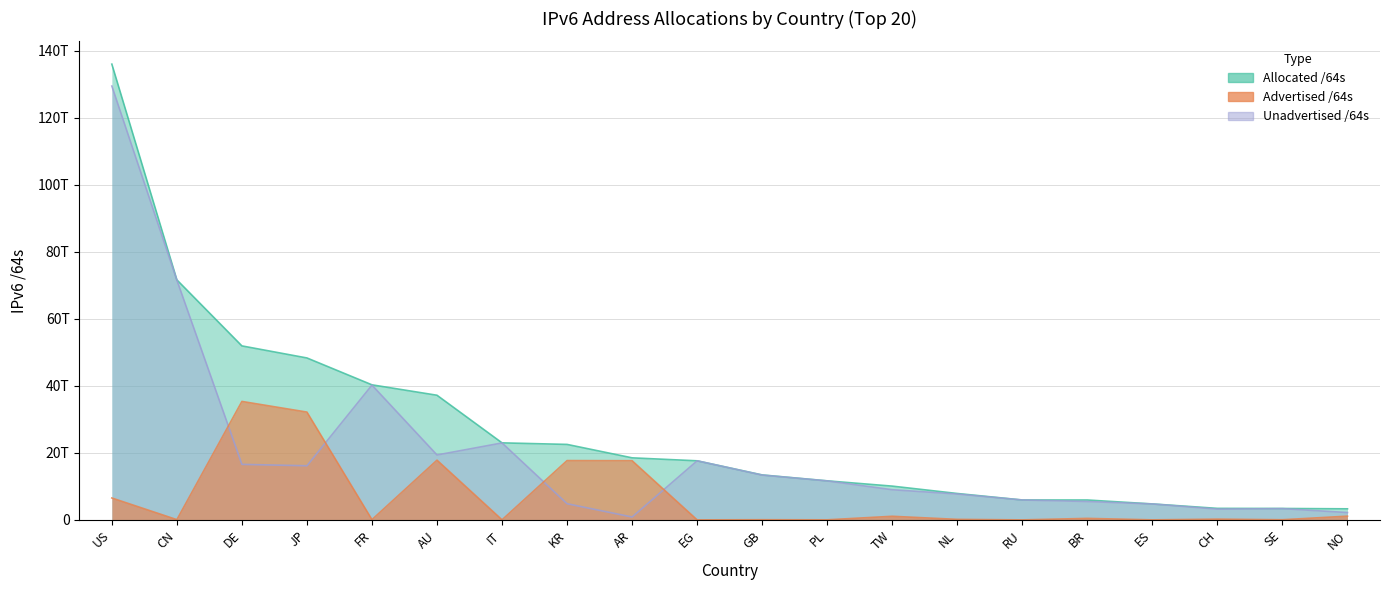

Which has a higher value, FR or NO?

FR